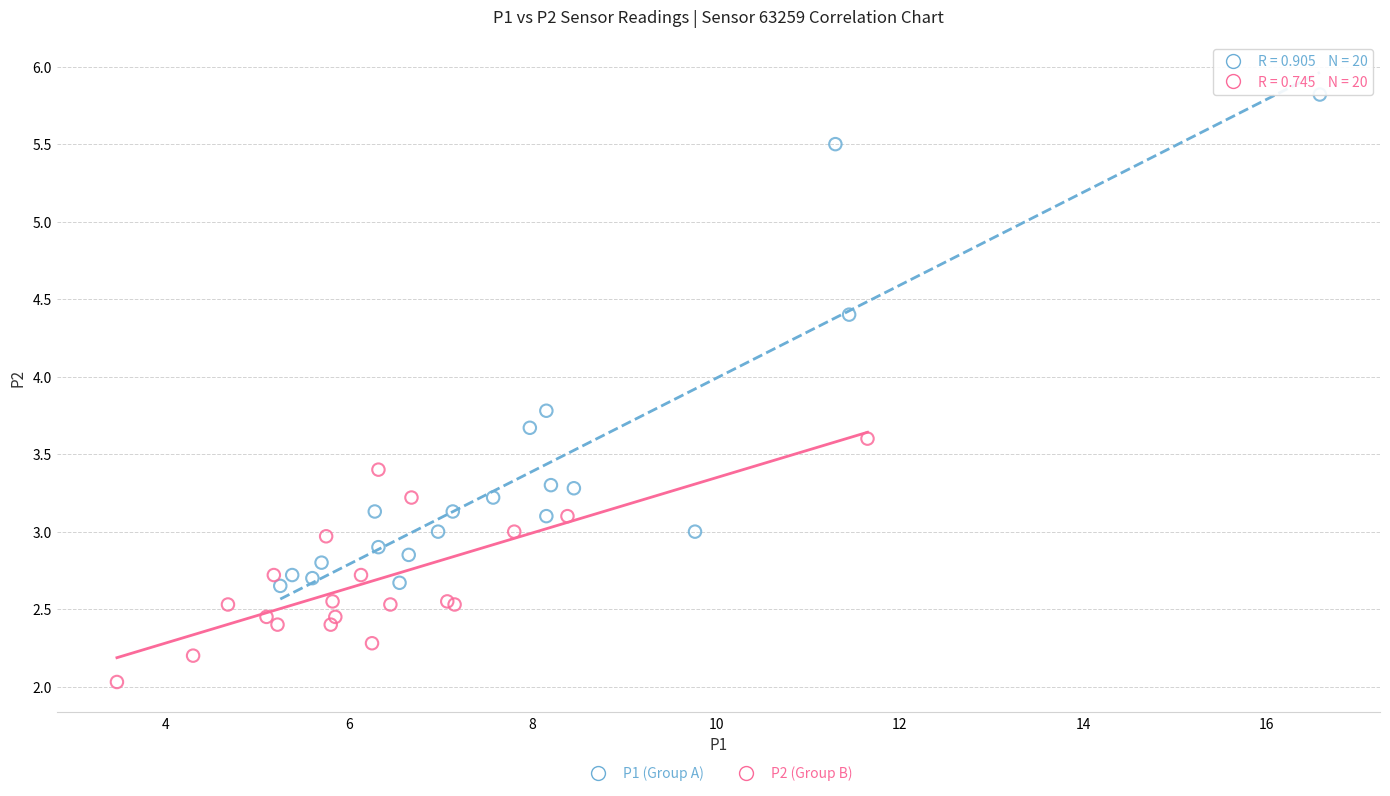

Which series reaches the maximum Y coordinate?

P1 (Group A)